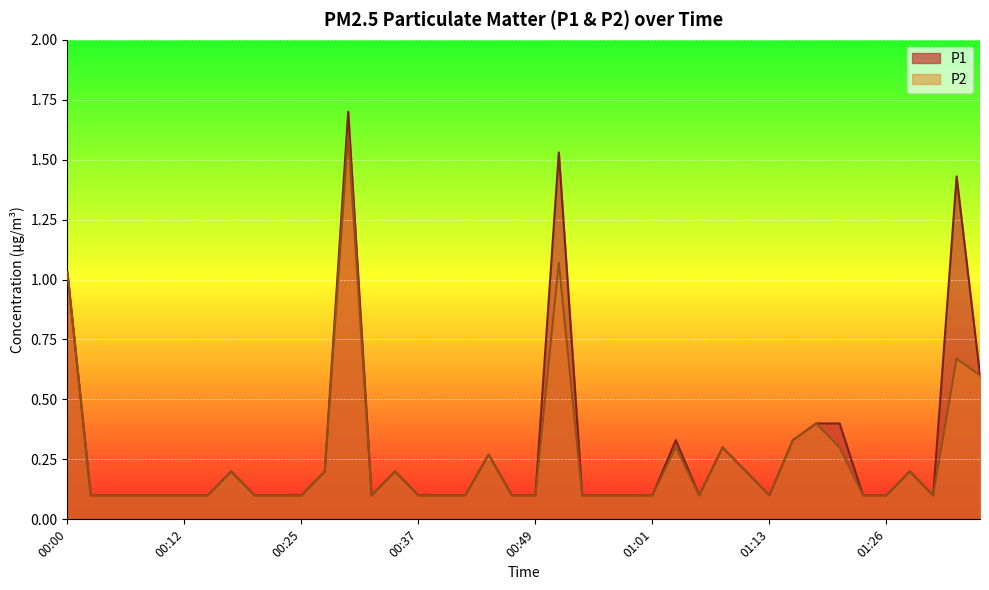

What is the sum of all P2 values?

10.3